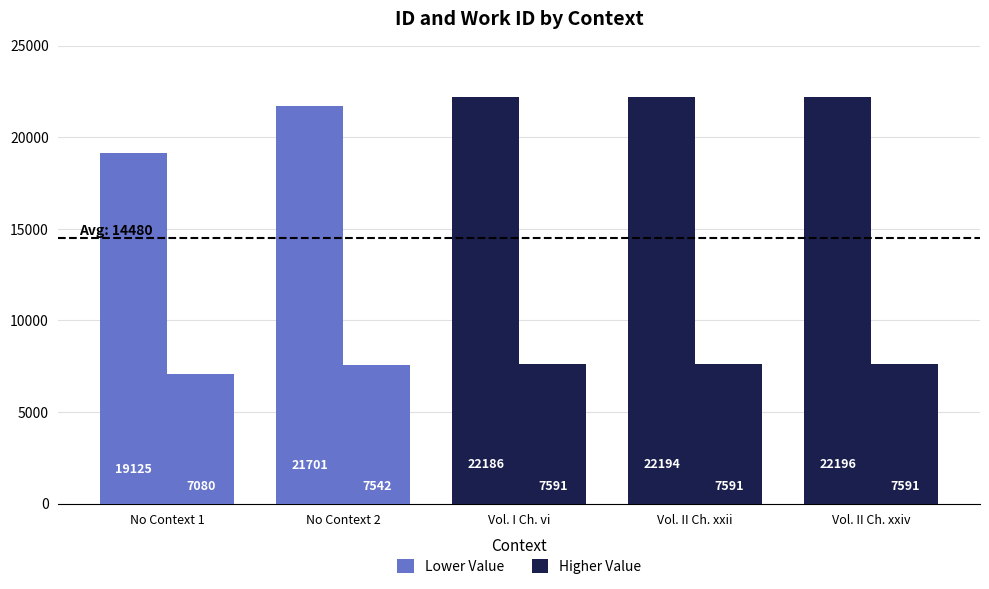

Reading left to right, what are all the values shown in this chart?

id: No Context 1=19125	No Context 2=21701	Vol. I Ch. vi=22186	Vol. II Ch. xxii=22194	Vol. II Ch. xxiv=22196
work_id: No Context 1=7080	No Context 2=7542	Vol. I Ch. vi=7591	Vol. II Ch. xxii=7591	Vol. II Ch. xxiv=7591